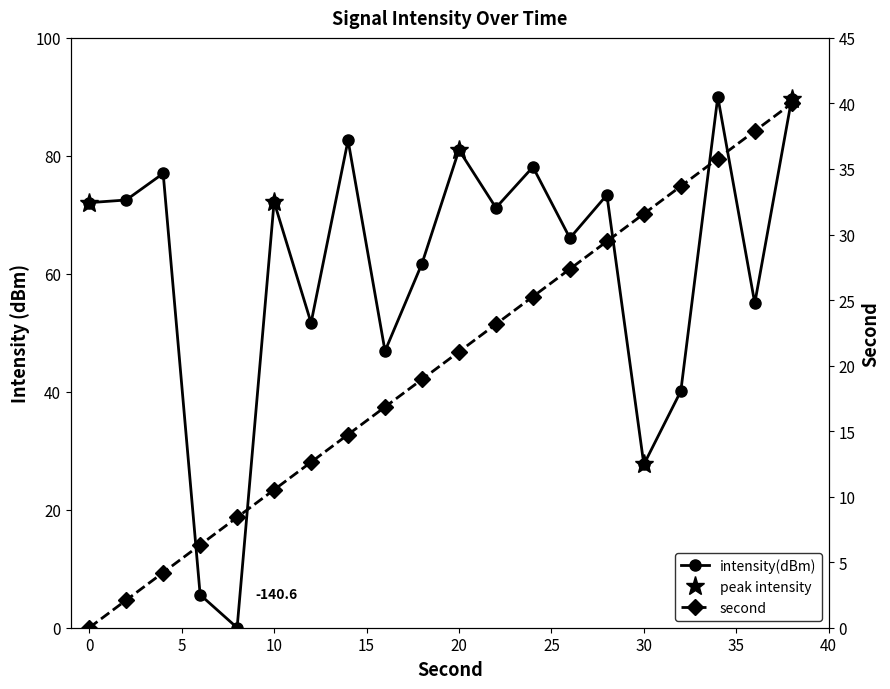

True or false: second has more than 1 points higher than both neighbors.

False